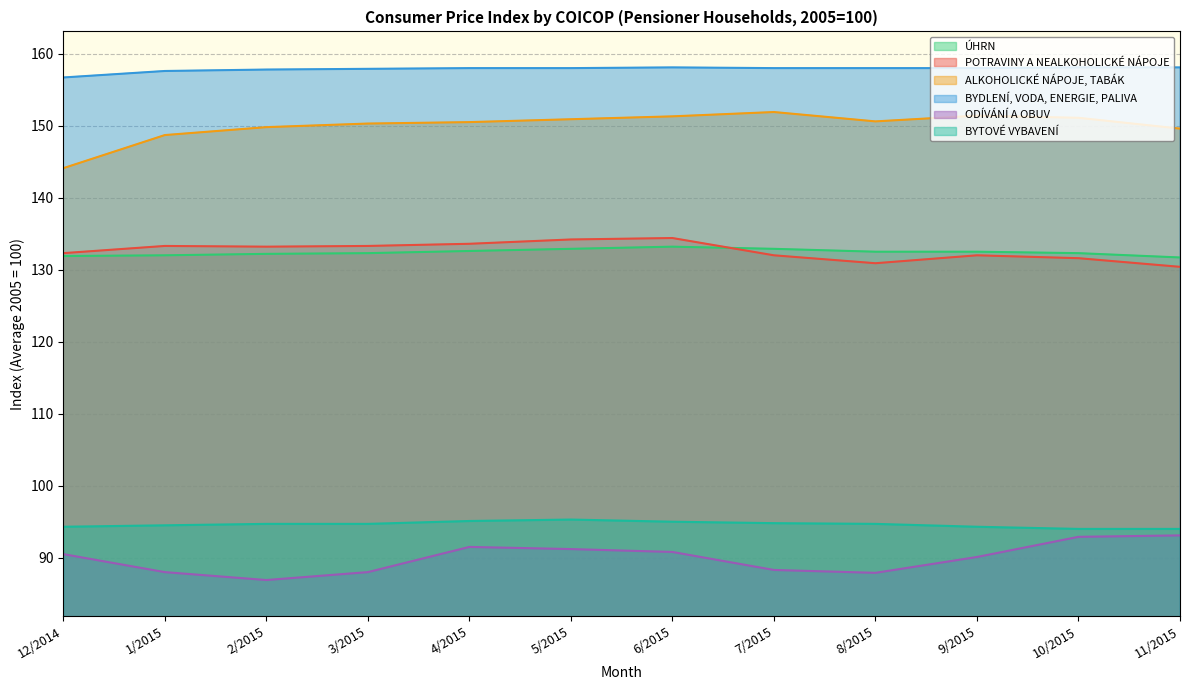

How many interior local peaks does the BYTOVÉ VYBAVENÍ series have?

1